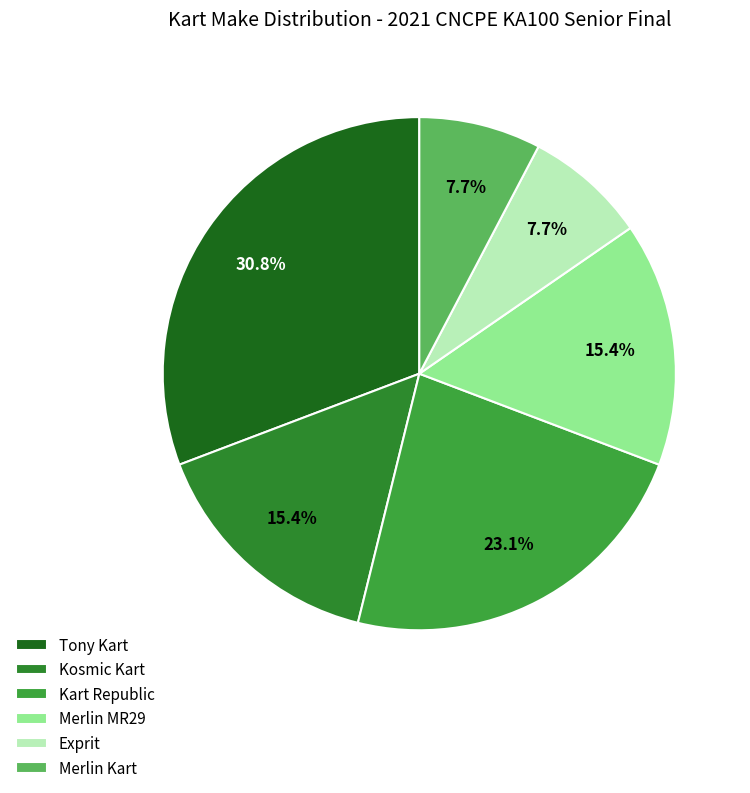

How many segments does this pie chart have?

6